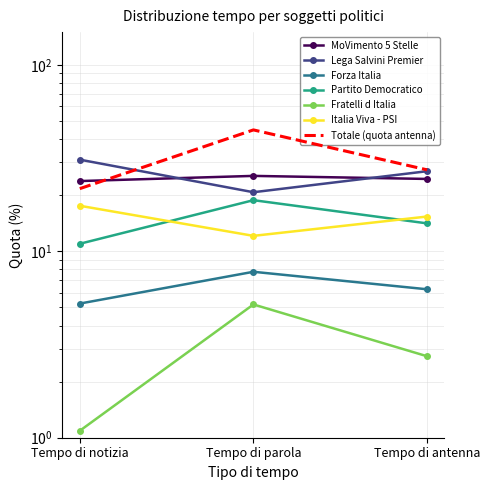

Is it true that Partito Democratico equals 4.6 at Tempo di antenna?

False